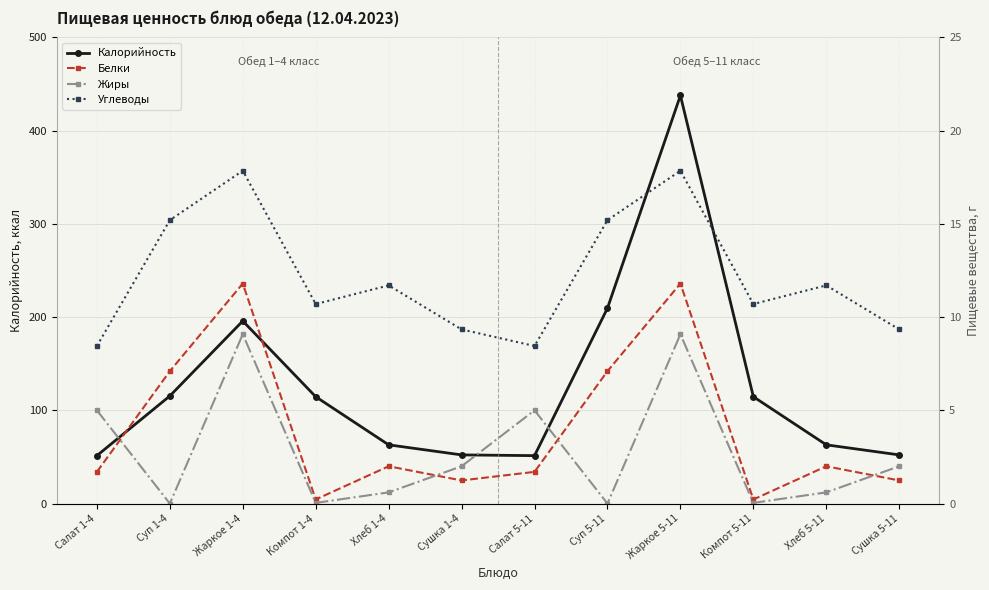

Which series has the widest spread of values?

Калорийность